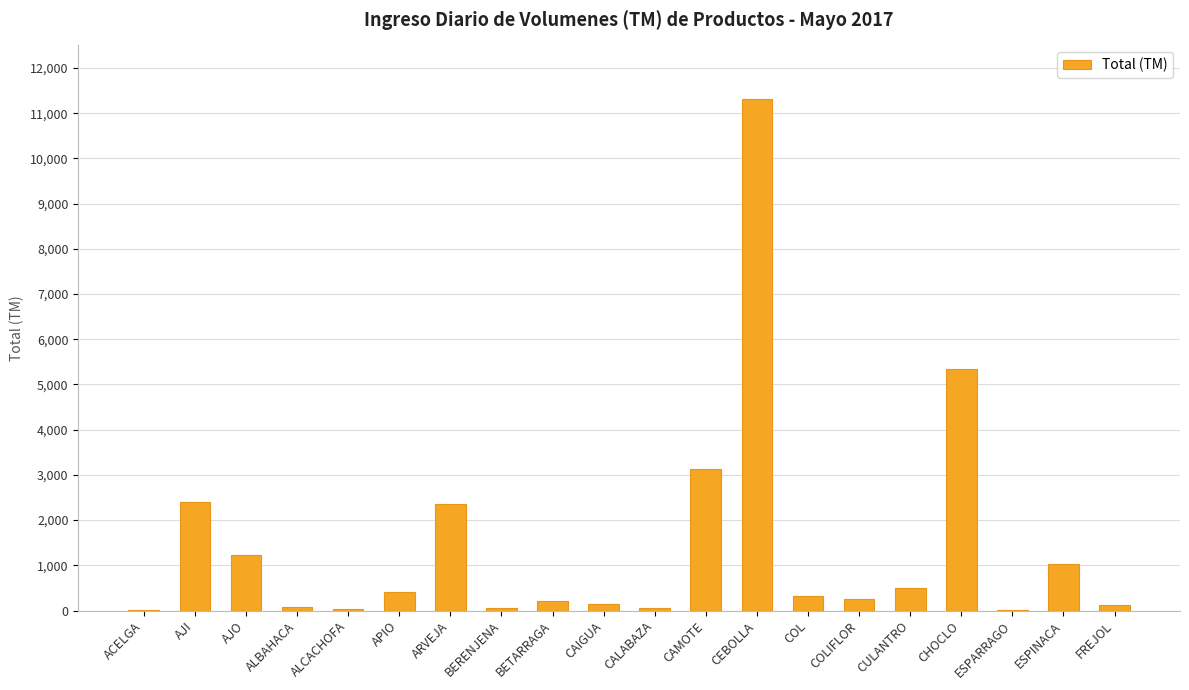

Does the chart contain stacked bars?

No